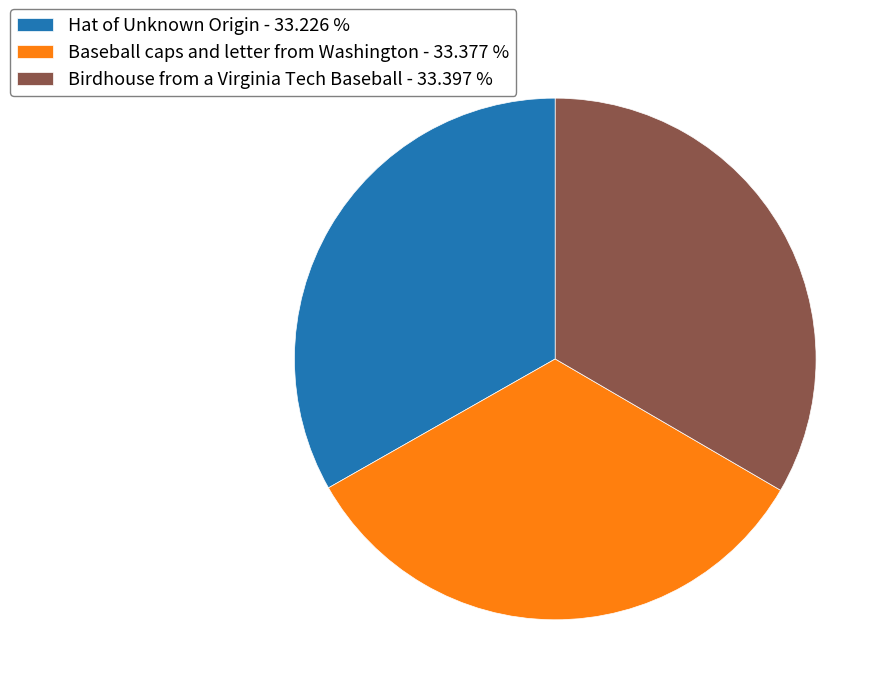

Combined, do Birdhouse from a Virginia Tech Baseball - 33.397 % and Baseball caps and letter from Washington - 33.377 % account for over 50%?

Yes